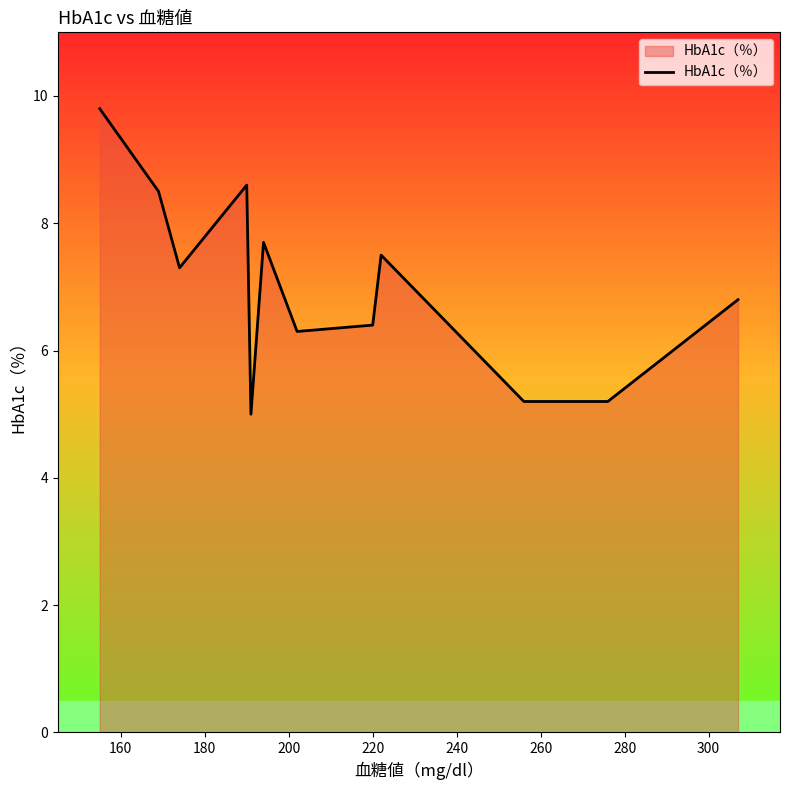

What is the difference between the maximum and minimum values?

4.8